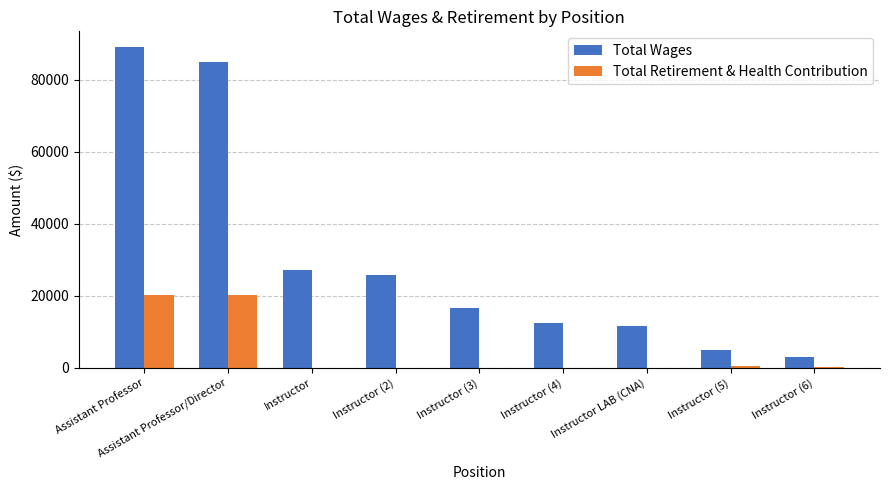

What is the highest value of the Total Wages series?

89033